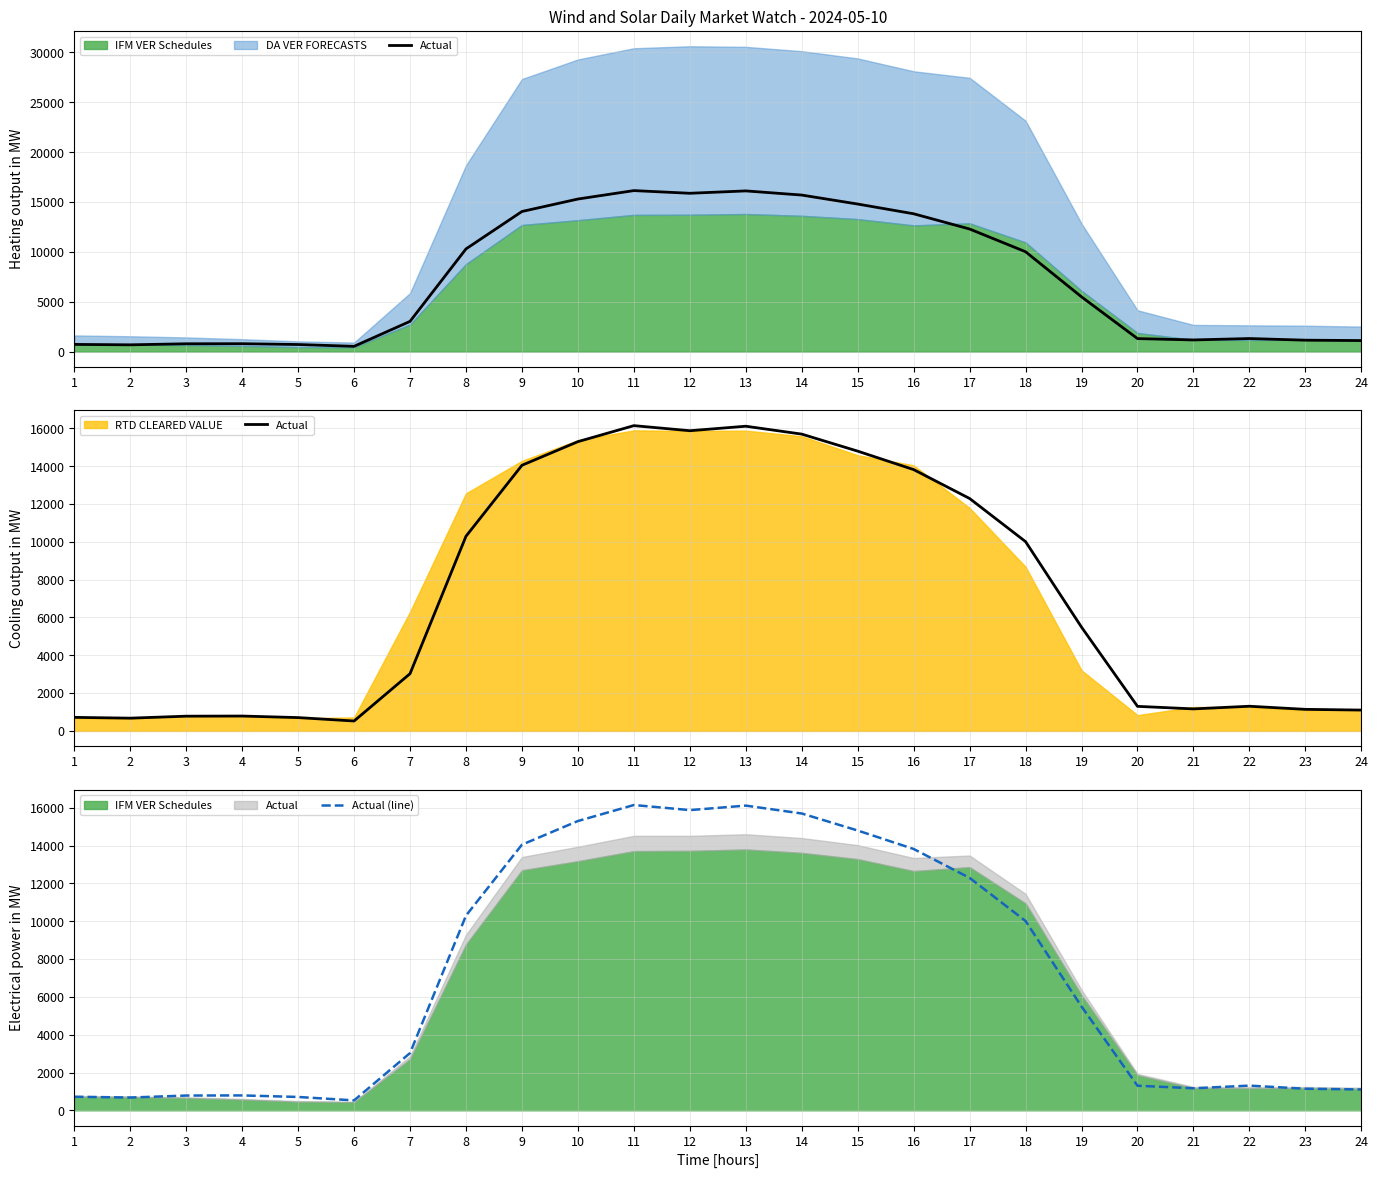

What is the highest value of the Actual series?

16146.5